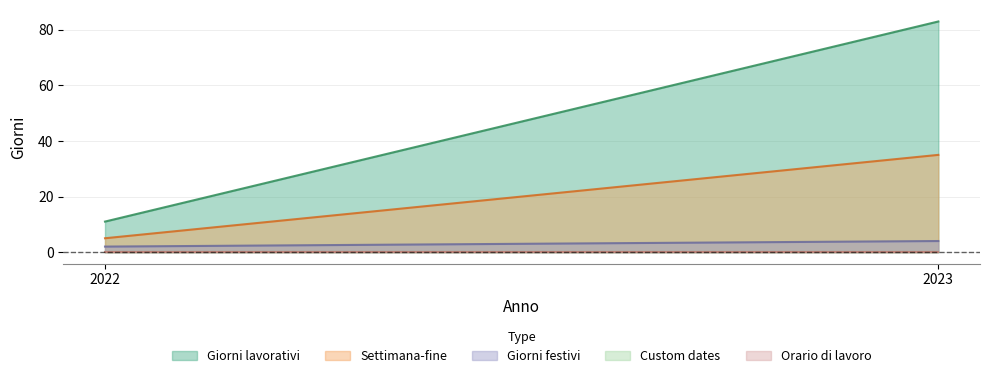

Which series has the widest spread of values?

Giorni lavorativi